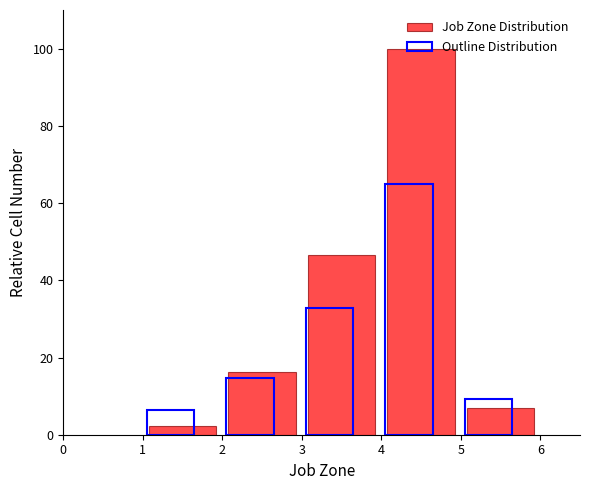

Which series has the largest range (max minus min)?

Job Zone Distribution